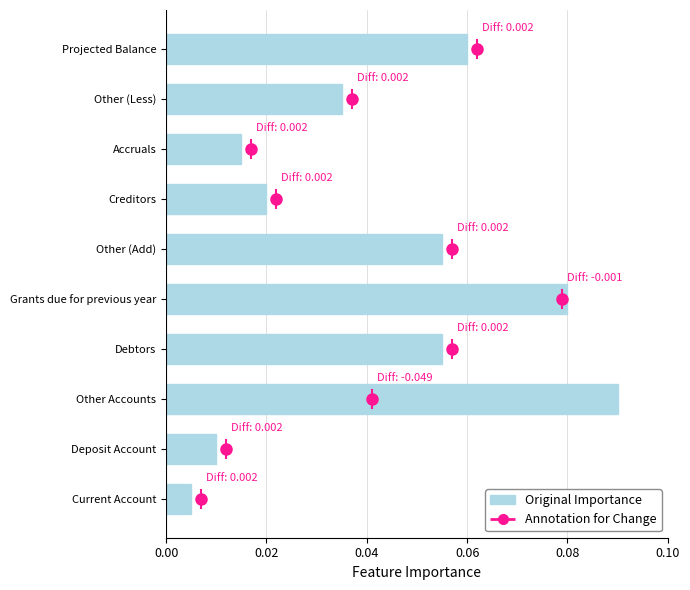

What is the sum of all values?

0.4